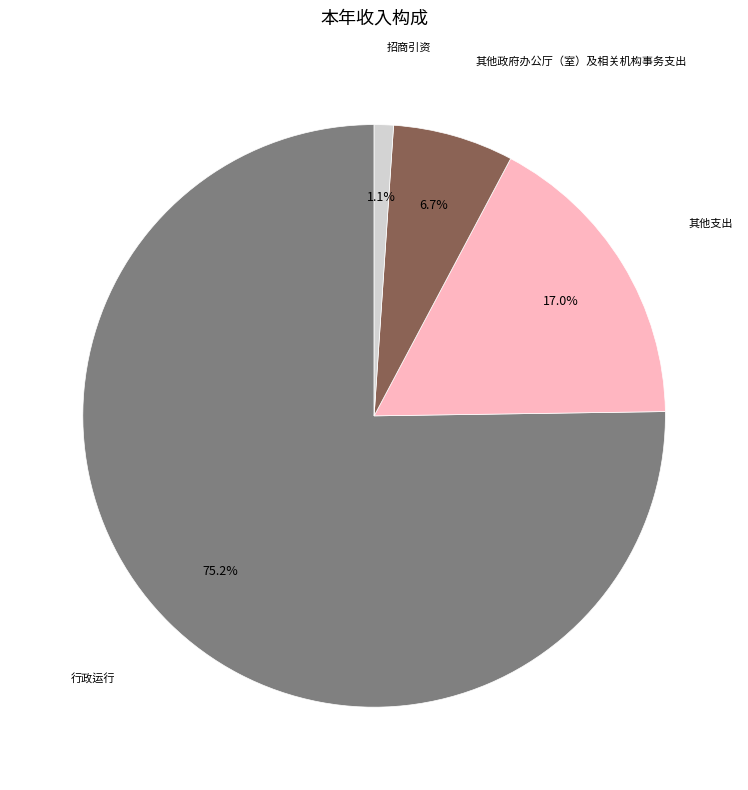

Does 其他政府办公厅（室）及相关机构事务支出 account for over 50% of the chart?

No